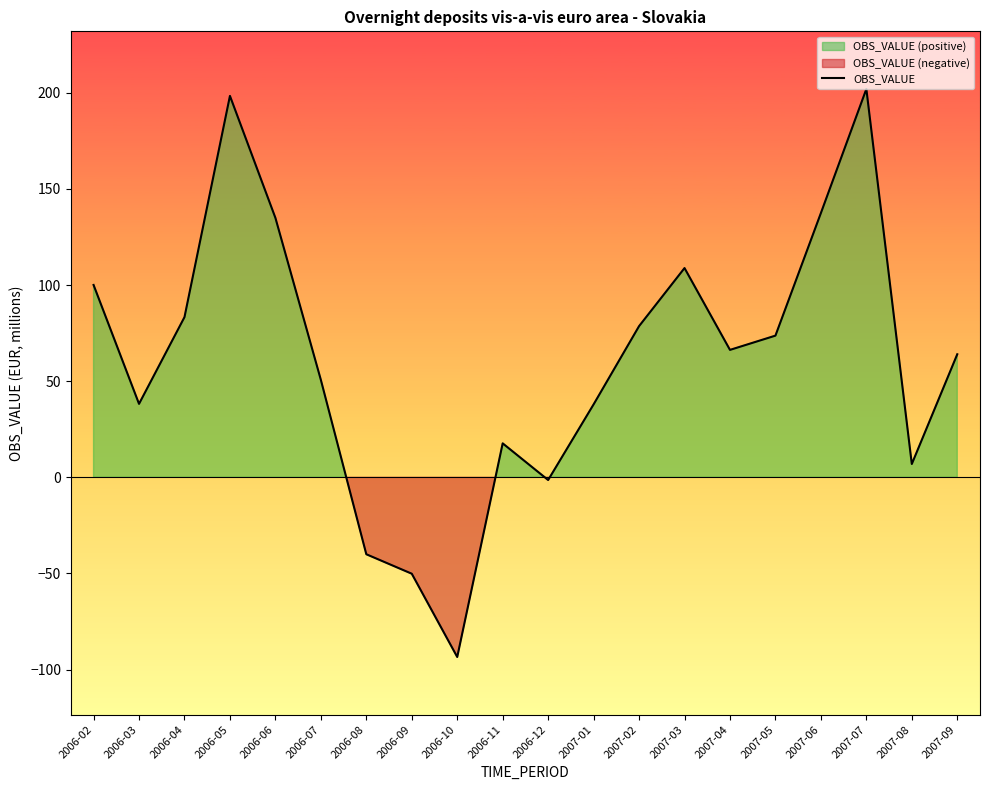

How many positive values are there?

16